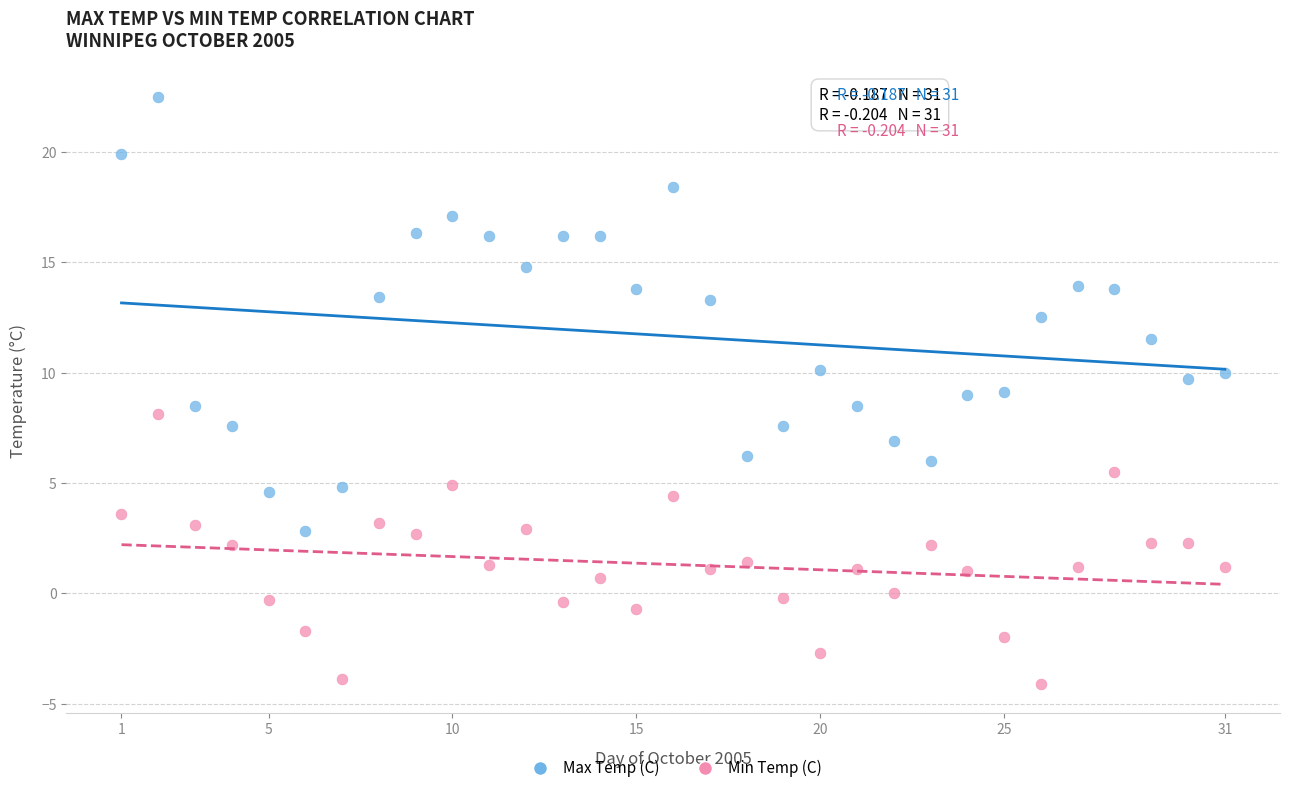

Which series reaches the maximum Y coordinate?

Max Temp (C)